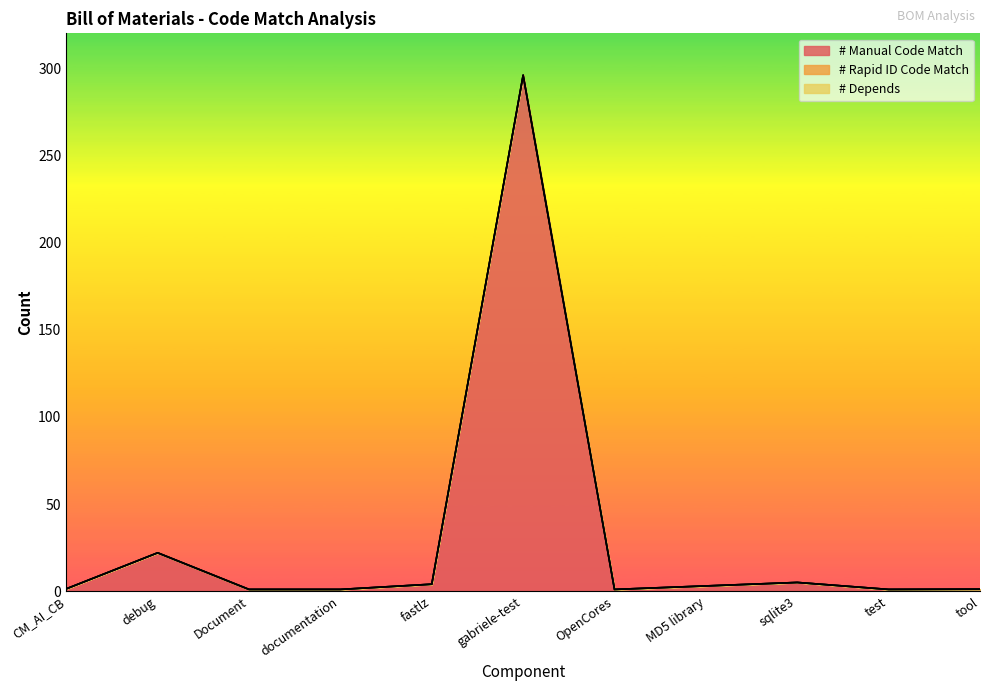

Reading left to right, what are all the values shown in this chart?

# Manual Code Match: CM_AI_CB=1.3	debug=22.0	Document=1.0	documentation=1.0	fastlz=4.0	gabriele-test=296.0	OpenCores=1.0	MD5 library=3.0	sqlite3=5.0	test=1.0	tool=1.1
# Rapid ID Code Match: CM_AI_CB=0.0	debug=0.0	Document=0.0	documentation=0.0	fastlz=0.0	gabriele-test=0.0	OpenCores=0.0	MD5 library=0.0	sqlite3=0.0	test=0.0	tool=0.0
# Depends: CM_AI_CB=0.0	debug=0.0	Document=0.0	documentation=0.0	fastlz=0.0	gabriele-test=0.0	OpenCores=0.0	MD5 library=0.0	sqlite3=0.0	test=0.0	tool=0.0